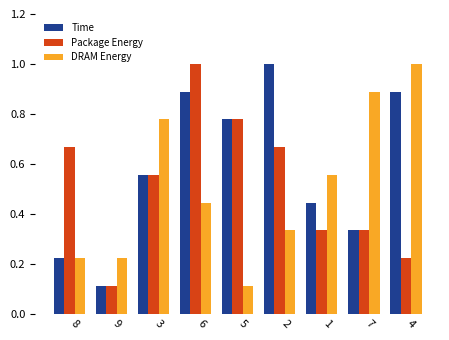

Between 6 and 2, which series saw the biggest shift?

Package Energy